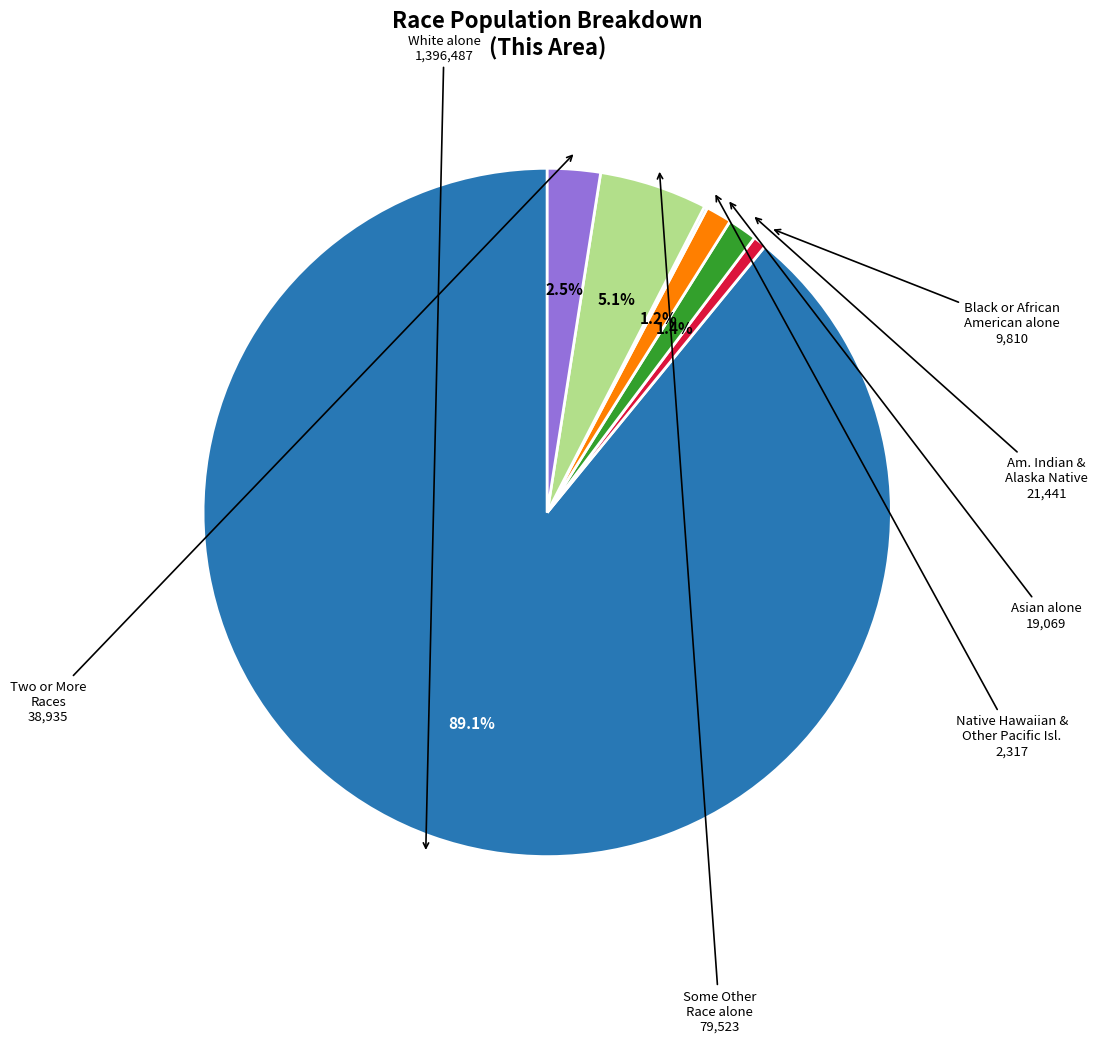

To the nearest percent, what is the difference between the largest and smallest slice percentages?

89%